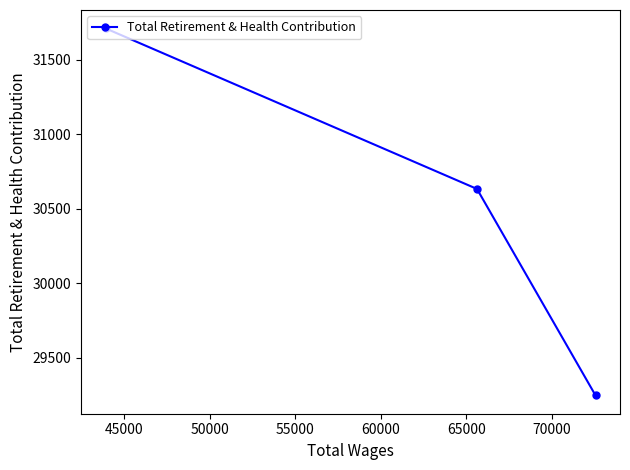

Count the number of categories in the chart.

3